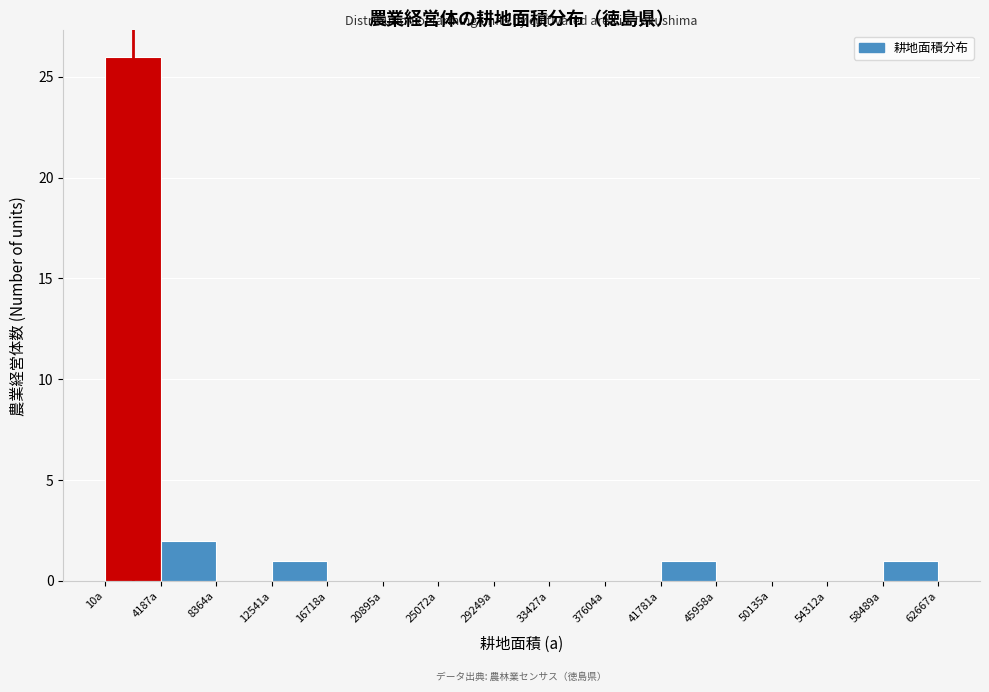

Reading left to right, list every bar in this chart as the range it spans on the x-axis followed by its height. Neither the bar edges nor the heights are printed on the chart, so give them approximately, as read against the axes.

0 to 4000: 26
4000 to 8500: 2
8500 to 12500: 0
12500 to 16500: 1
16500 to 21000: 0
21000 to 25000: 0
25000 to 29000: 0
29000 to 33500: 0
33500 to 37500: 0
37500 to 42000: 0
42000 to 46000: 1
46000 to 50000: 0
50000 to 54500: 0
54500 to 58500: 0
58500 to 62500: 1